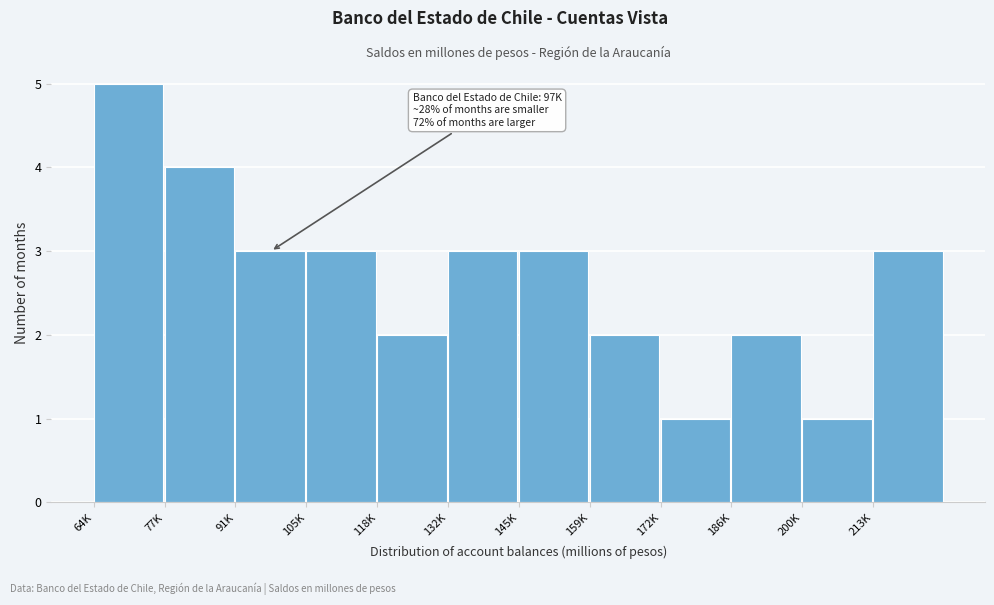

Reading left to right, list all the values displayed in this chart.

5	4	3	3	2	3	3	2	1	2	1	3